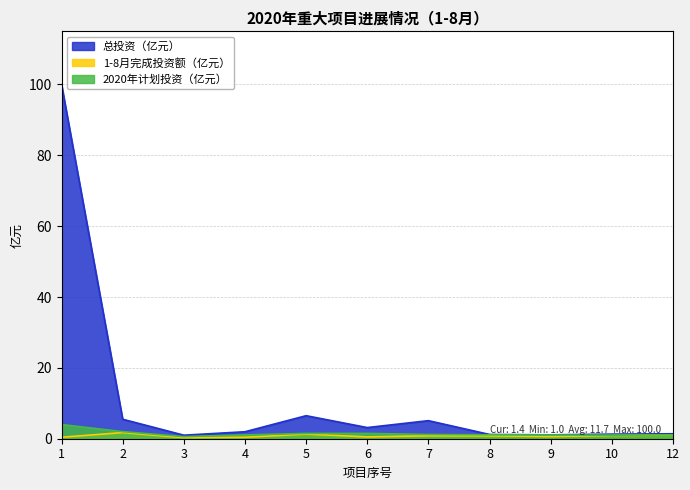

Where is the first local minimum for 总投资?

3